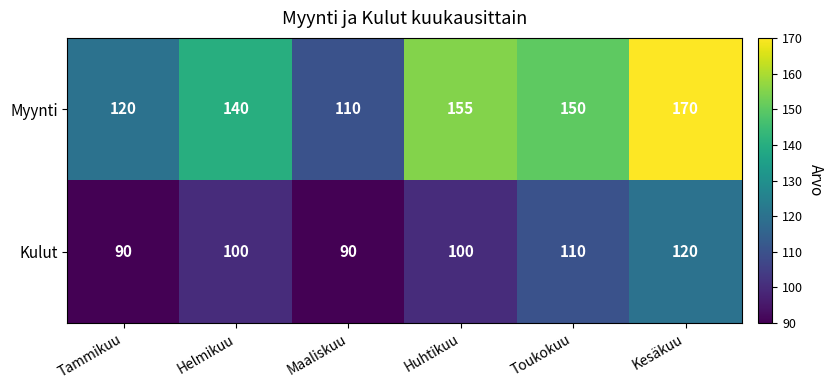

Which series has the widest spread of values?

Myynti